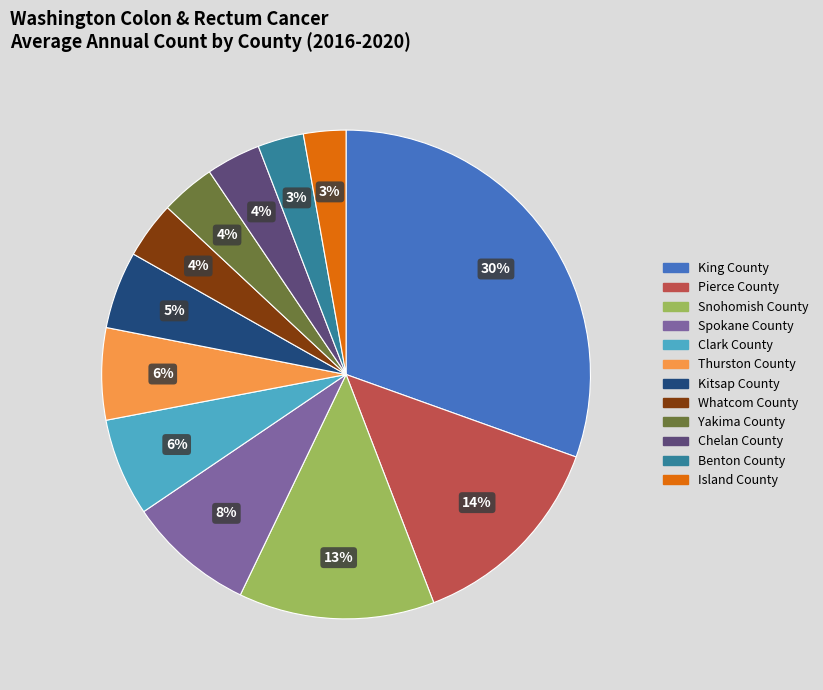

What percentage is the Chelan County slice, to the nearest percent?

4%